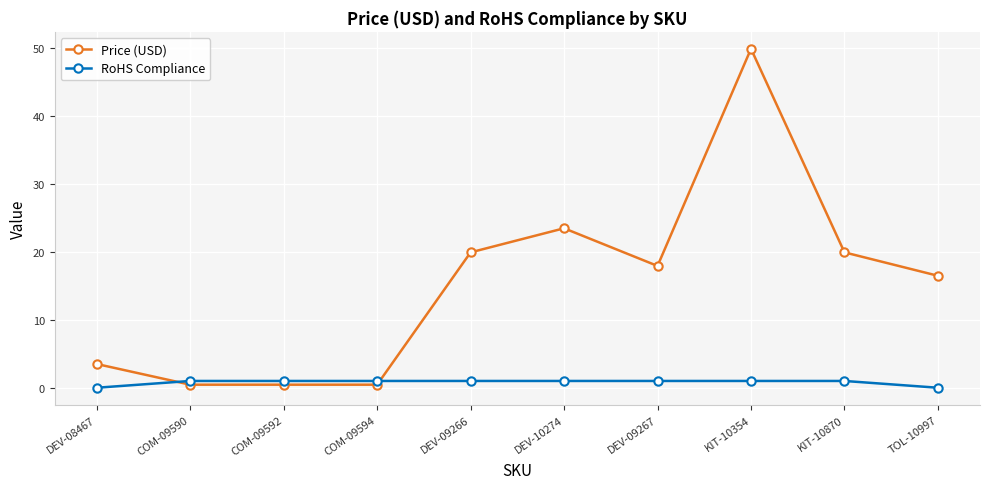

What is the difference between the maximum and second lowest values in the Price (USD) series?

49.5